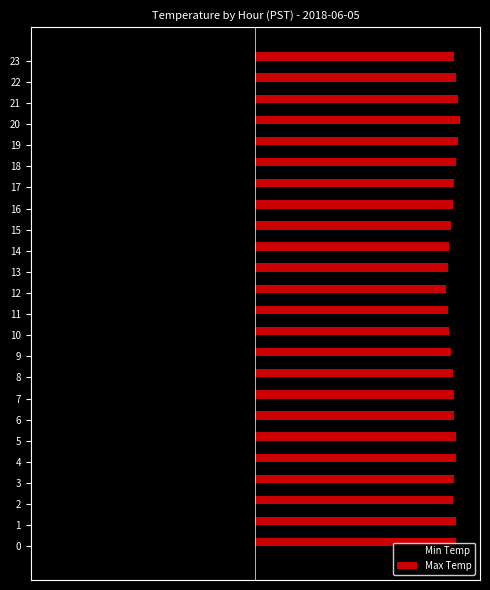

What is the total value across all series at 7?

0.1